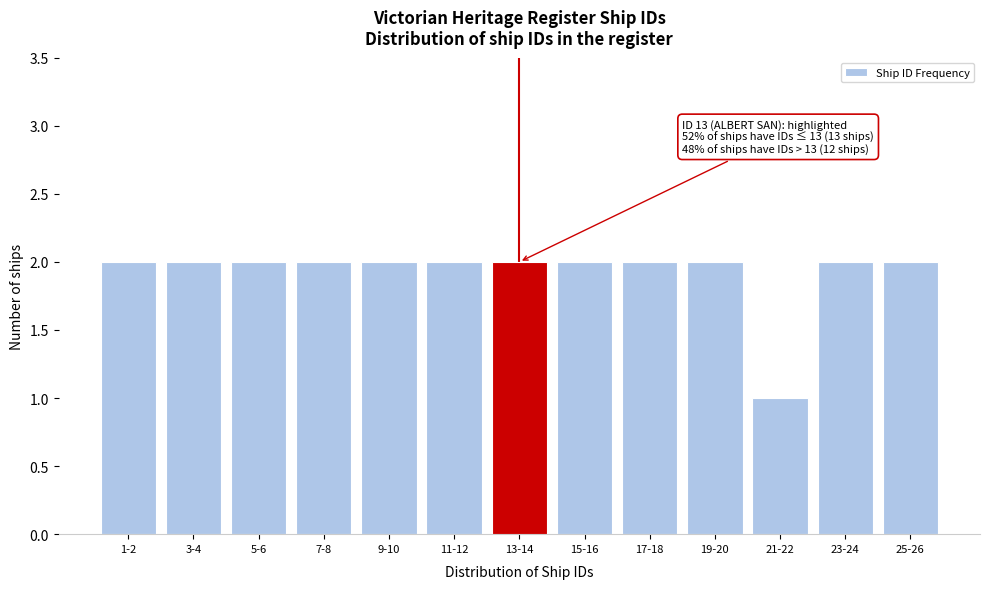

Reading left to right, transcribe all the data shown in this chart.

1-2=2	3-4=2	5-6=2	7-8=2	9-10=2	11-12=2	13-14=2	15-16=2	17-18=2	19-20=2	21-22=1	23-24=2	25-26=2